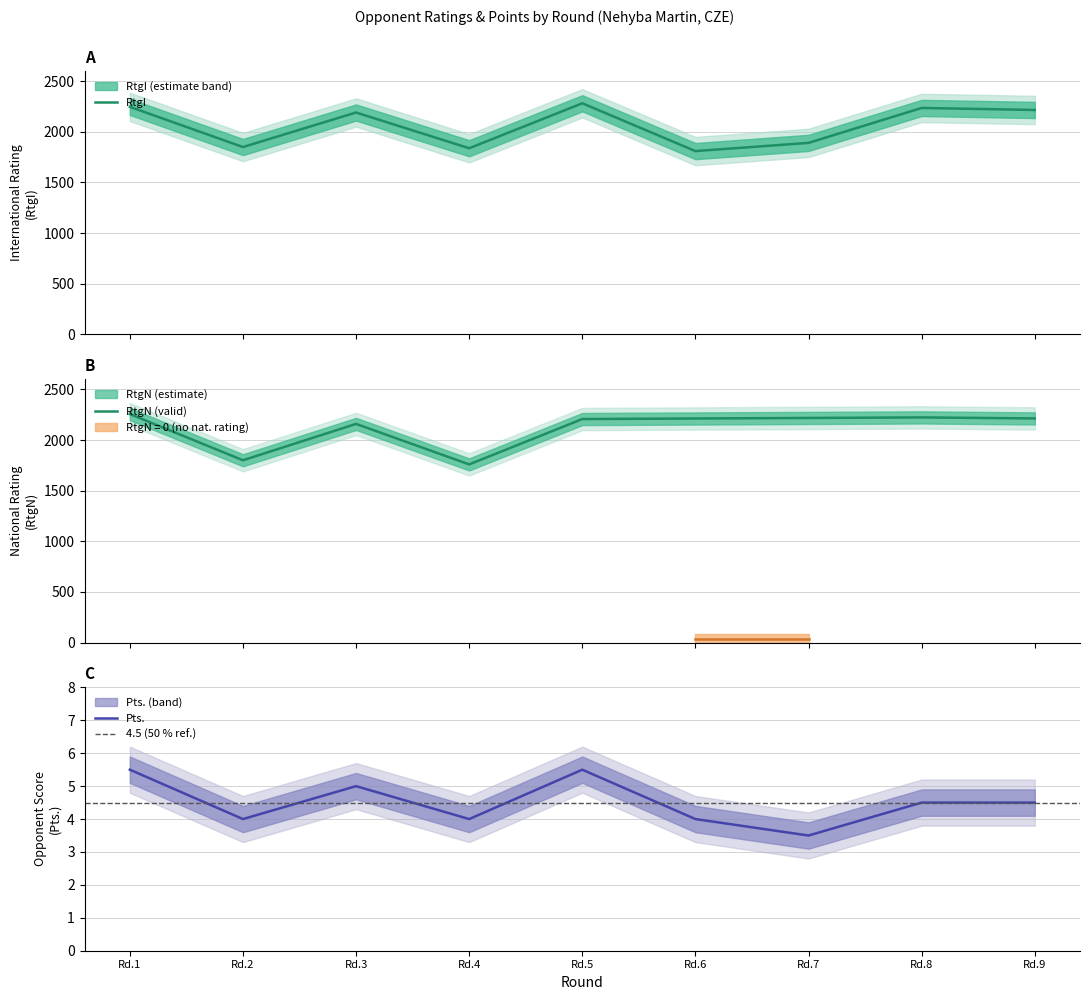

Is this an area chart (filled region under the line)?

No